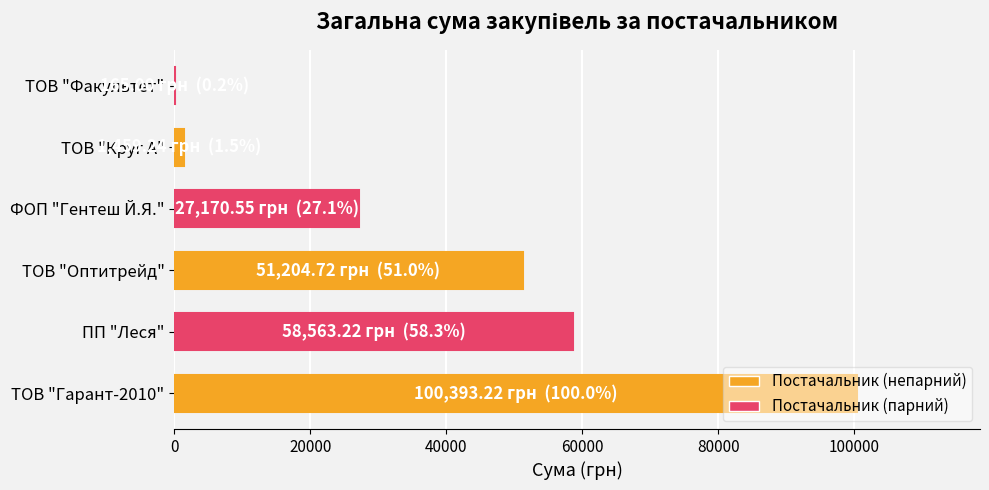

True or false: the data shows 37899.1 at ПП "Леся".

False